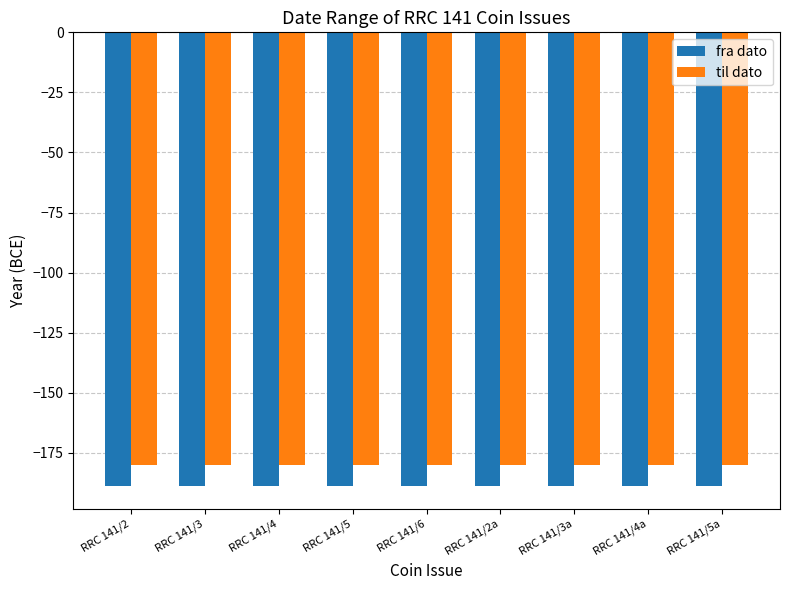

The til dato series shows -180 at RRC 141/6. True or false?

True